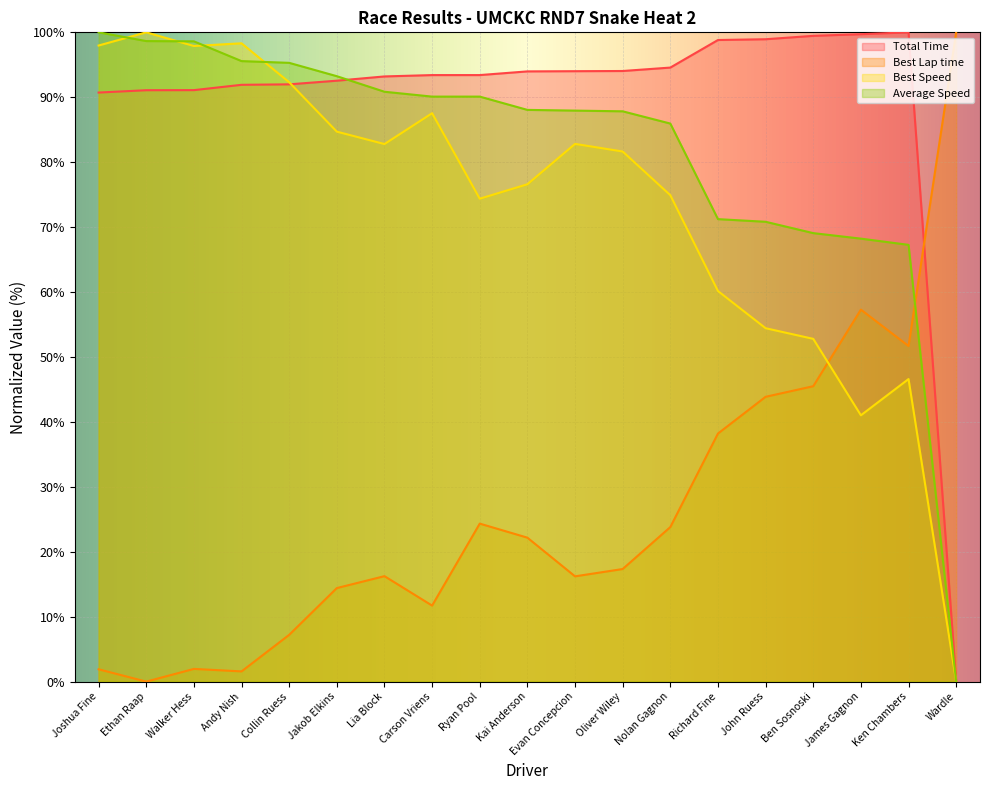

At which label does Best Lap time first exceed 17?

Ryan Pool